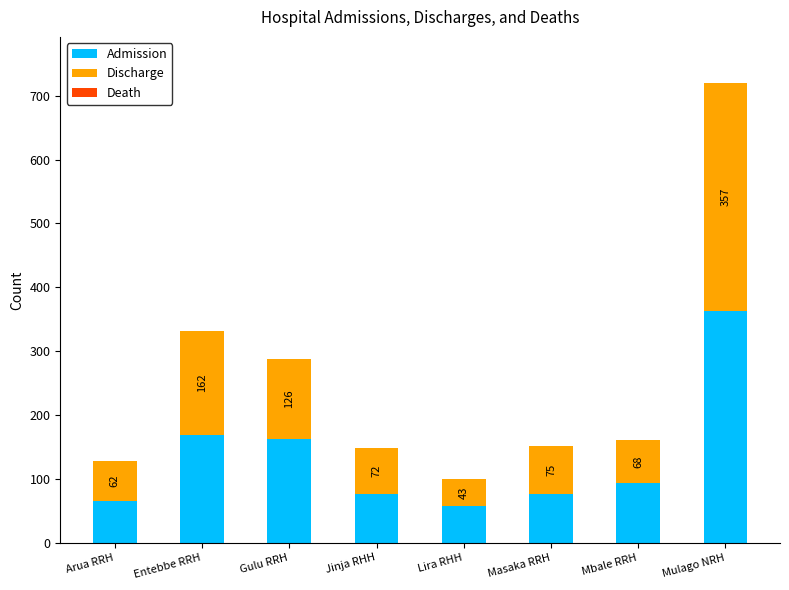

The Admission series shows 84 at Gulu RRH. True or false?

False